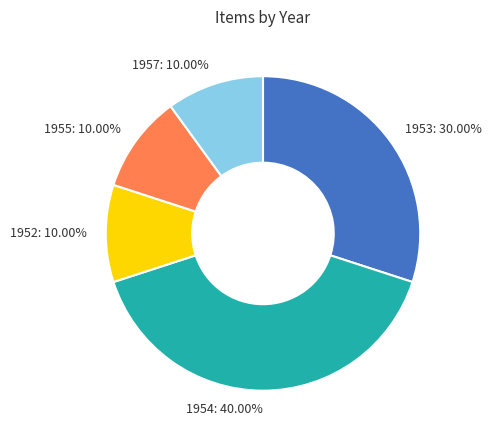

To the nearest percent, what is the average slice percentage?

20%